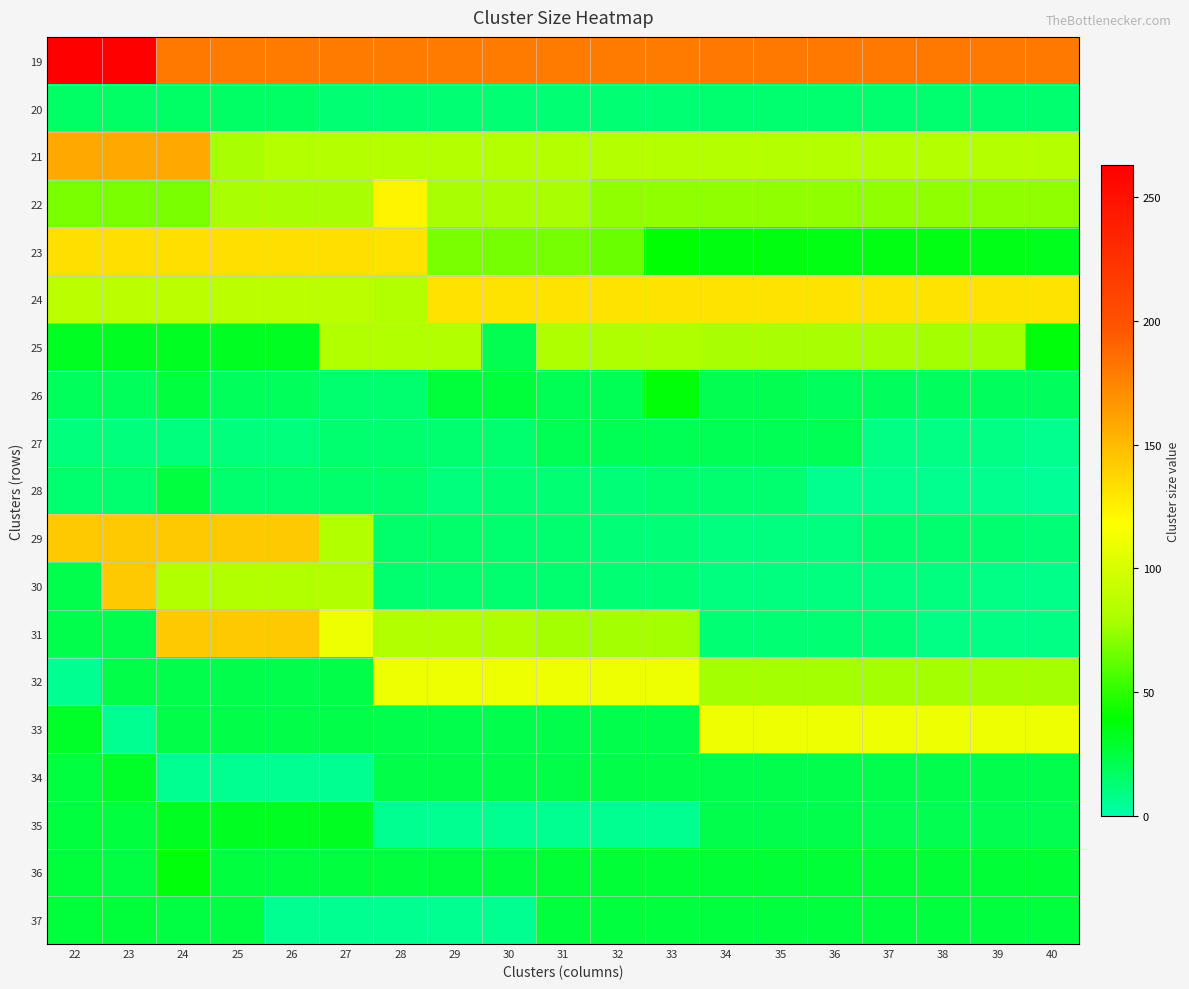

Reading right to left, list all the values displayed in this chart.

19: 40=180	39=180	38=180	37=180	36=180	35=180	34=180	33=179	32=179	31=179	30=179	29=179	28=179	27=179	26=179	25=179	24=180	23=263	22=263
20: 40=14	39=14	38=14	37=14	36=14	35=14	34=14	33=13	32=13	31=13	30=13	29=13	28=13	27=13	26=16	25=16	24=16	23=16	22=16
21: 40=84	39=84	38=84	37=84	36=84	35=84	34=84	33=84	32=84	31=84	30=84	29=84	28=84	27=84	26=84	25=79	24=158	23=158	22=158
22: 40=73	39=73	38=73	37=73	36=73	35=73	34=73	33=73	32=73	31=79	30=79	29=79	28=123	27=79	26=79	25=79	24=68	23=68	22=68
23: 40=33	39=34	38=35	37=35	36=35	35=36	34=36	33=39	32=64	31=67	30=67	29=68	28=132	27=133	26=133	25=133	24=133	23=133	22=133
24: 40=131	39=131	38=131	37=131	36=131	35=131	34=131	33=131	32=131	31=131	30=131	29=132	28=83	27=86	26=86	25=86	24=86	23=86	22=86
25: 40=37	39=78	38=78	37=79	36=79	35=79	34=79	33=82	32=82	31=82	30=21	29=83	28=83	27=83	26=32	25=32	24=32	23=32	22=32
26: 40=18	39=18	38=18	37=18	36=18	35=21	34=21	33=38	32=20	31=20	30=26	29=26	28=14	27=14	26=19	25=19	24=25	23=19	22=19
27: 40=7	39=9	38=9	37=9	36=20	35=20	34=20	33=20	32=20	31=20	30=14	29=14	28=14	27=14	26=11	25=11	24=11	23=11	22=11
28: 40=5	39=7	38=7	37=7	36=7	35=14	34=14	33=14	32=12	31=13	30=13	29=11	28=15	27=15	26=14	25=14	24=25	23=14	22=14
29: 40=12	39=14	38=14	37=14	36=10	35=10	34=10	33=12	32=12	31=14	30=14	29=15	28=15	27=83	26=143	25=143	24=143	23=143	22=143
30: 40=8	39=9	38=10	37=10	36=10	35=10	34=10	33=13	32=13	31=14	30=14	29=14	28=14	27=83	26=83	25=83	24=83	23=143	22=22
31: 40=9	39=9	38=9	37=13	36=13	35=13	34=13	33=78	32=78	31=78	30=82	29=83	28=83	27=110	26=143	25=143	24=143	23=22	22=22
32: 40=78	39=78	38=78	37=78	36=78	35=78	34=78	33=110	32=110	31=110	30=110	29=110	28=110	27=23	26=22	25=22	24=22	23=23	22=6
33: 40=110	39=110	38=110	37=110	36=110	35=110	34=110	33=22	32=22	31=22	30=22	29=22	28=22	27=23	26=23	25=23	24=23	23=6	22=30
34: 40=22	39=22	38=22	37=22	36=22	35=22	34=22	33=23	32=23	31=23	30=23	29=23	28=23	27=6	26=6	25=6	24=6	23=30	22=25
35: 40=21	39=21	38=21	37=21	36=22	35=22	34=22	33=6	32=6	31=6	30=6	29=6	28=6	27=32	26=32	25=32	24=32	23=25	22=25
36: 40=27	39=27	38=27	37=27	36=27	35=27	34=27	33=27	32=27	31=27	30=25	29=25	28=25	27=25	26=25	25=25	24=37	23=24	22=26
37: 40=25	39=25	38=25	37=25	36=25	35=25	34=25	33=25	32=25	31=25	30=6	29=6	28=6	27=6	26=6	25=24	24=24	23=26	22=26